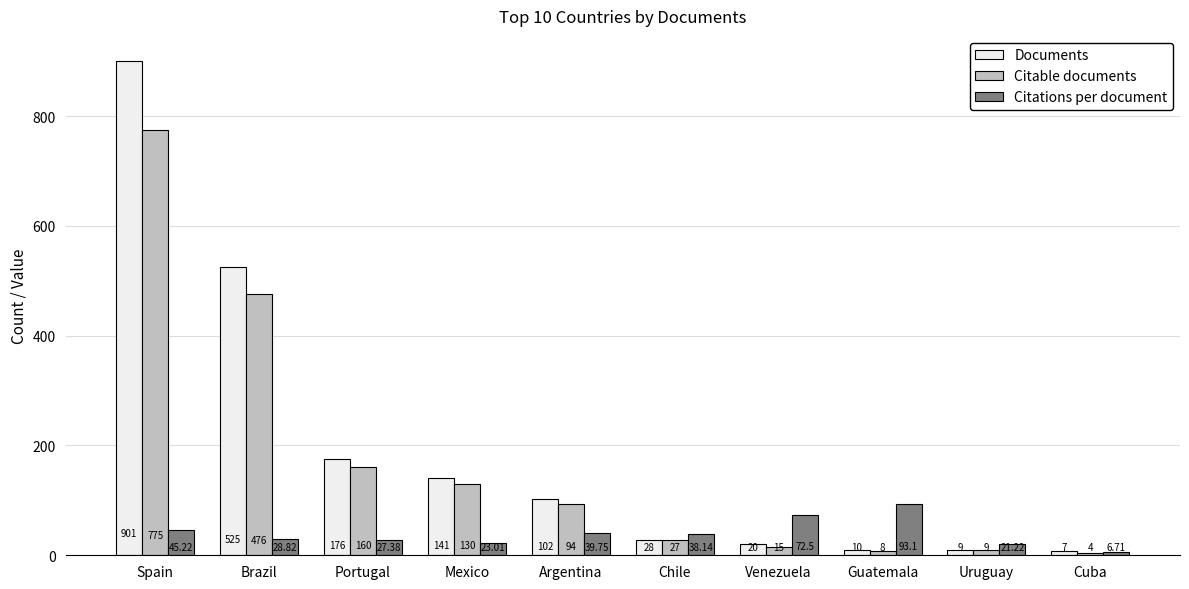

What is the smallest value displayed?

4.0